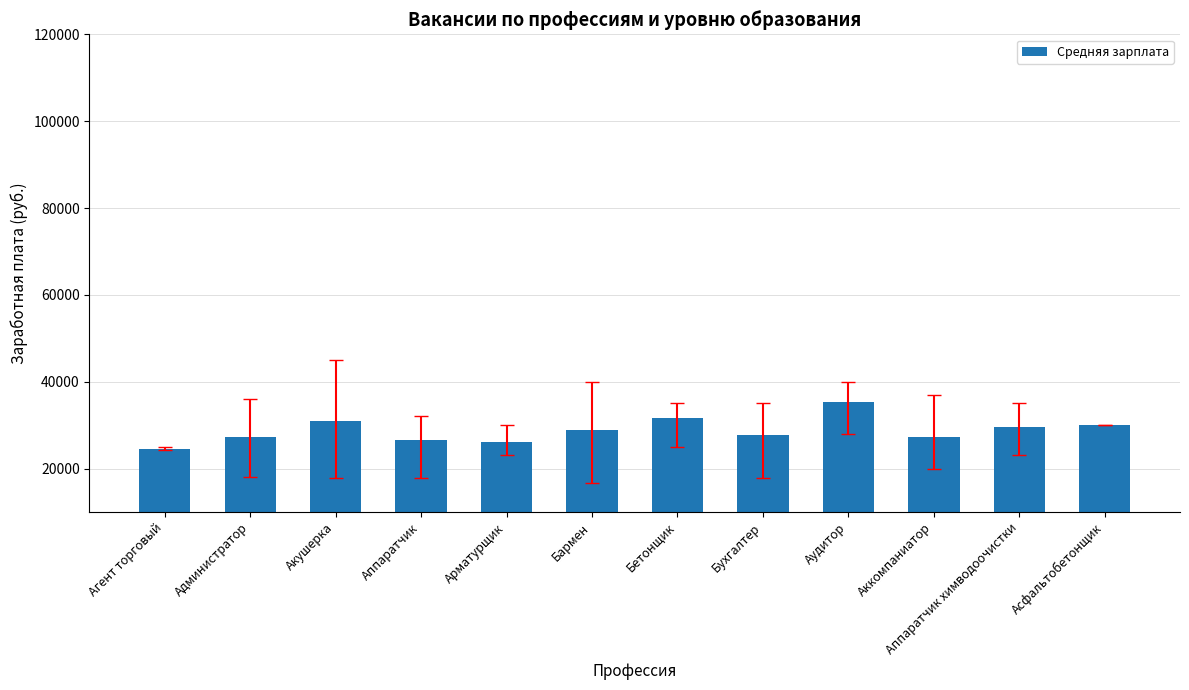

How many data points are less than 28933?

6